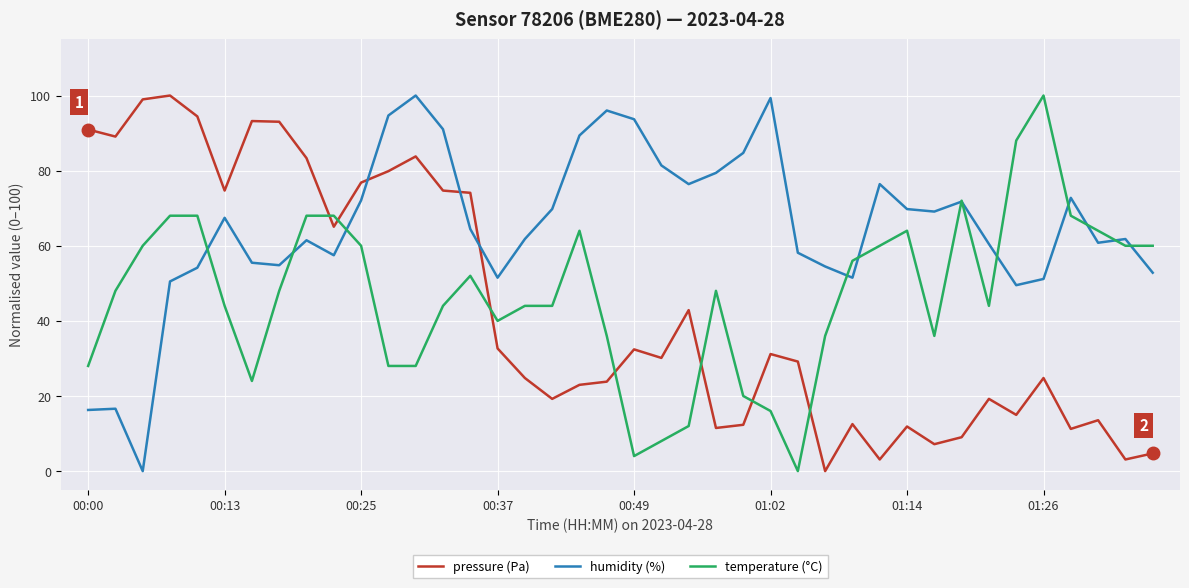

After their last crossing, which series has the higher values: pressure (Pa) or humidity (%)?

humidity (%)